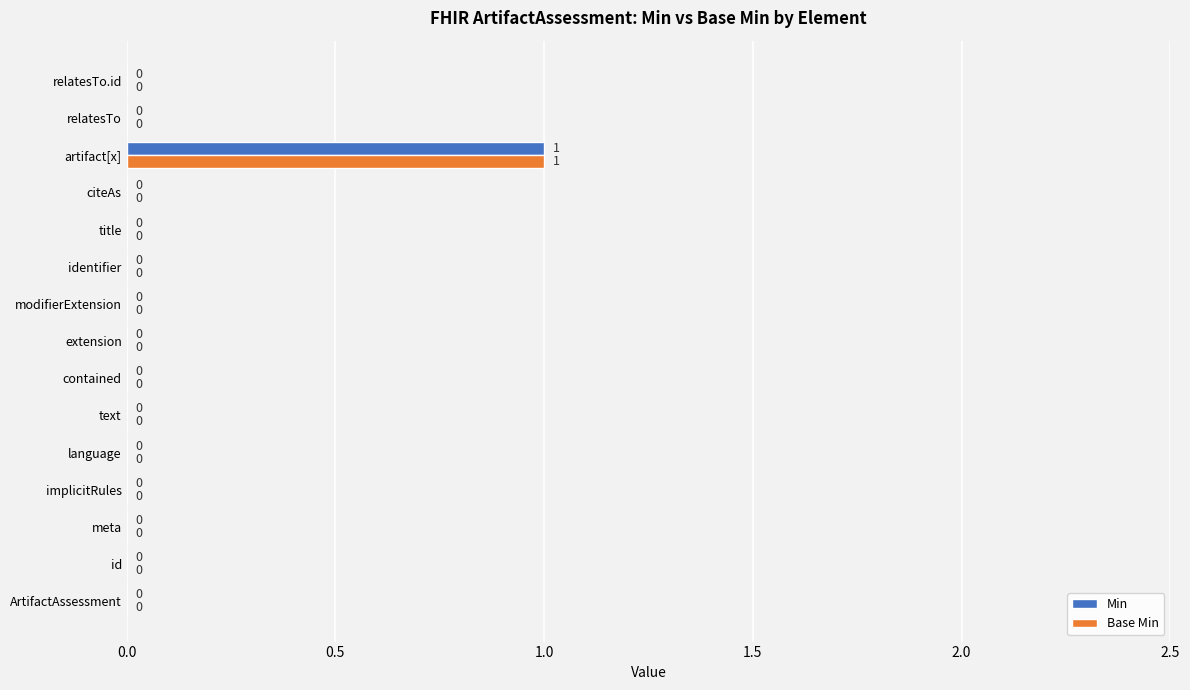

The value of Base Min at relatesTo.id is 0. True or false?

True